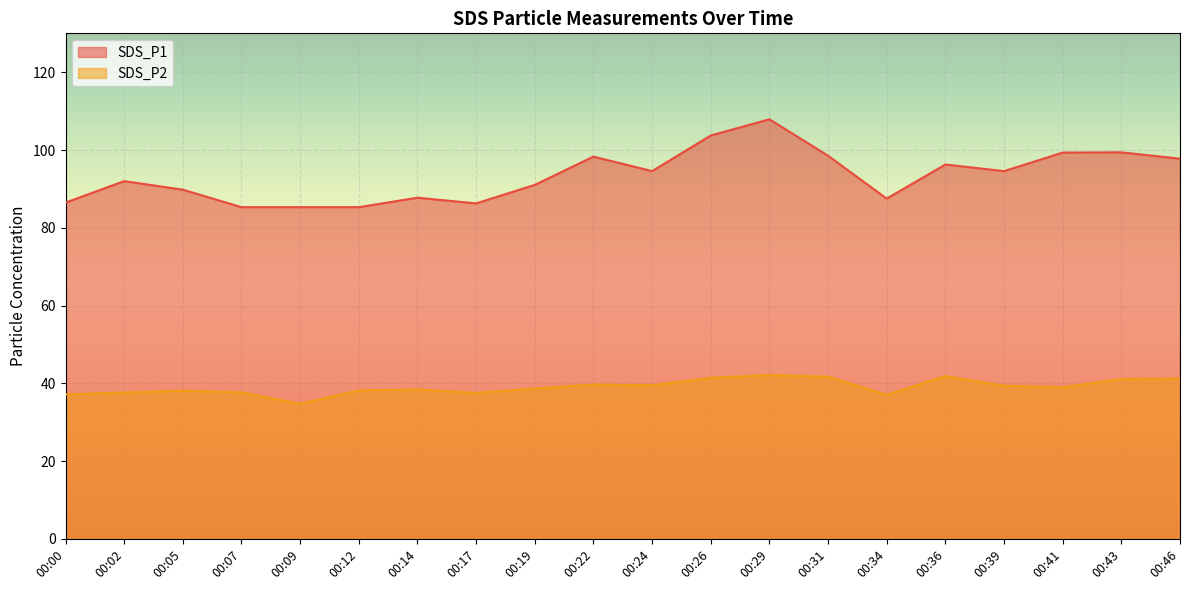

Read the SDS_P1 value at 00:24.

94.6